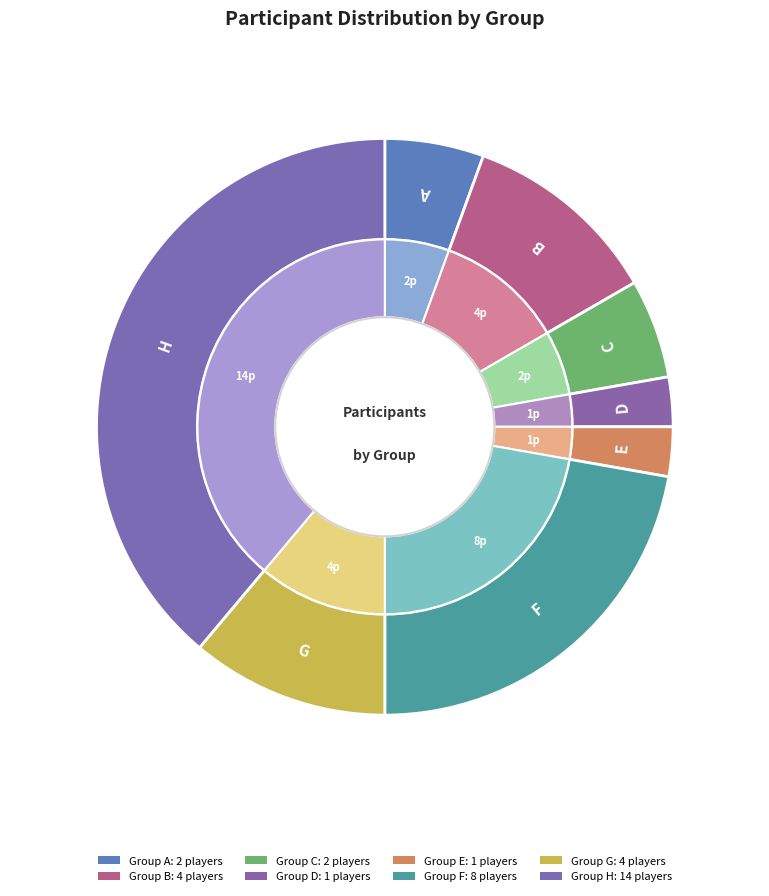

Is G the majority of the pie?

No